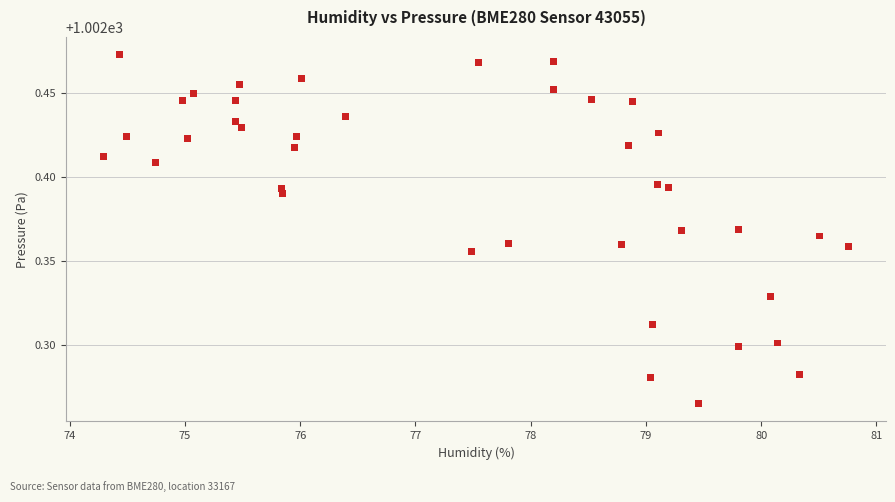

What is the range of X values (max minus min)?

6.5